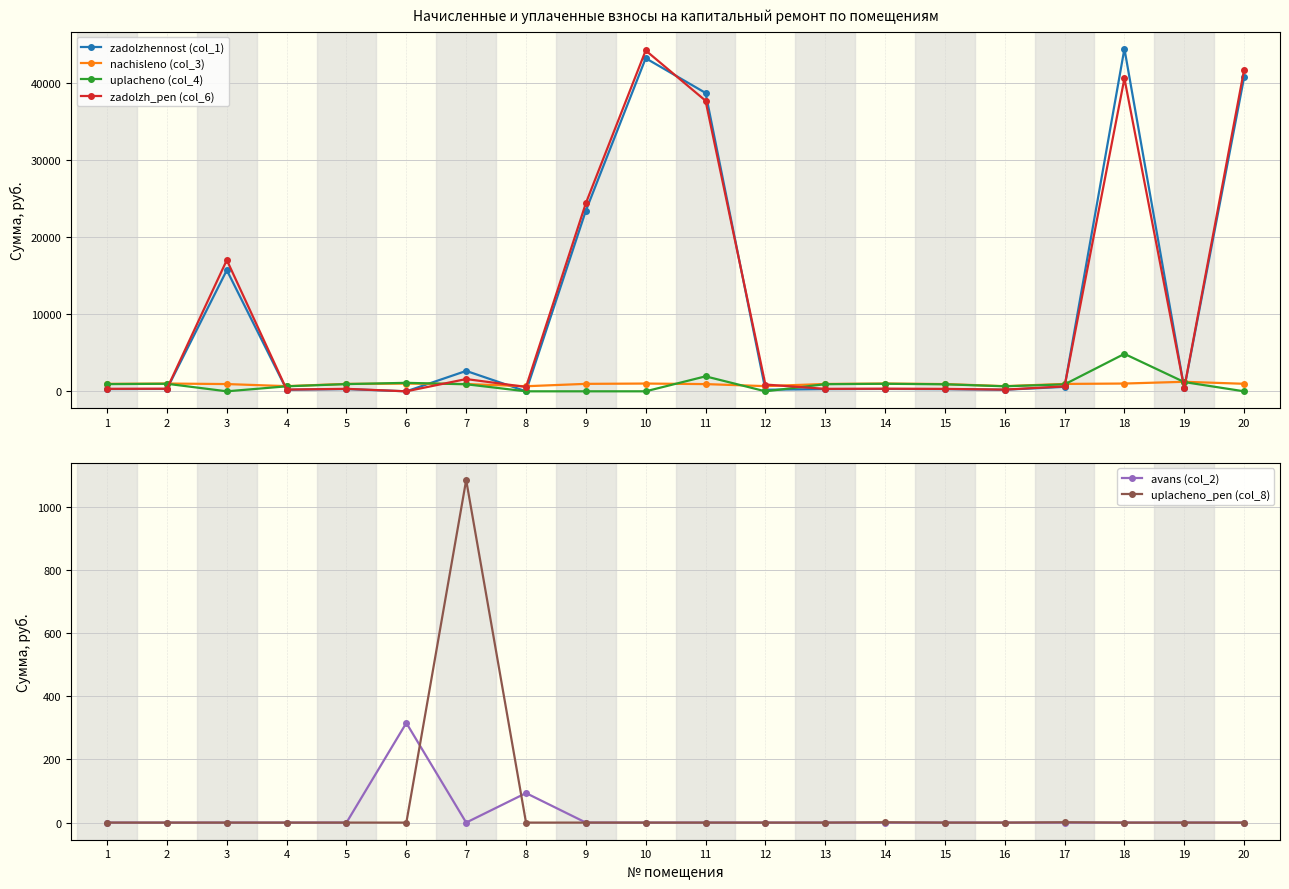

Where is the first local maximum for uplacheno (col_4)?

2